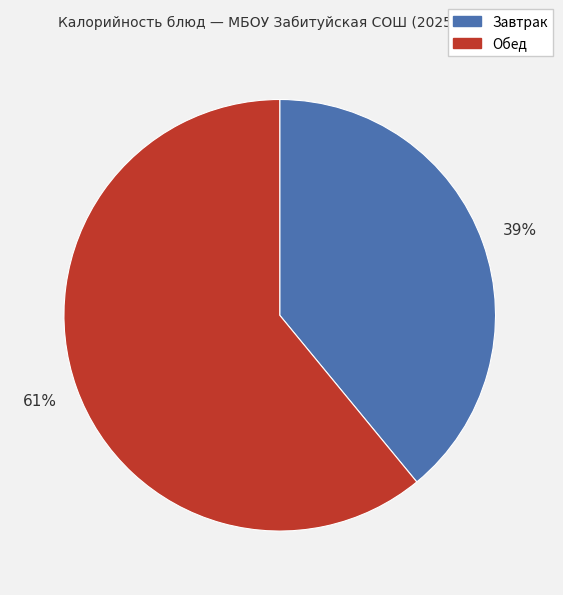

How many slices are in this pie chart?

2